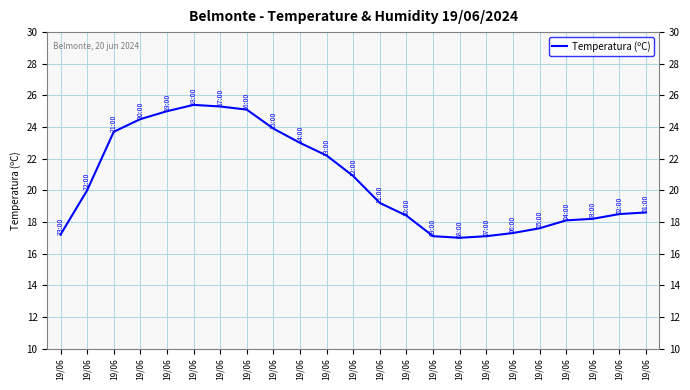

What is the sum of the values at 19/06 and 19/06?

43.1